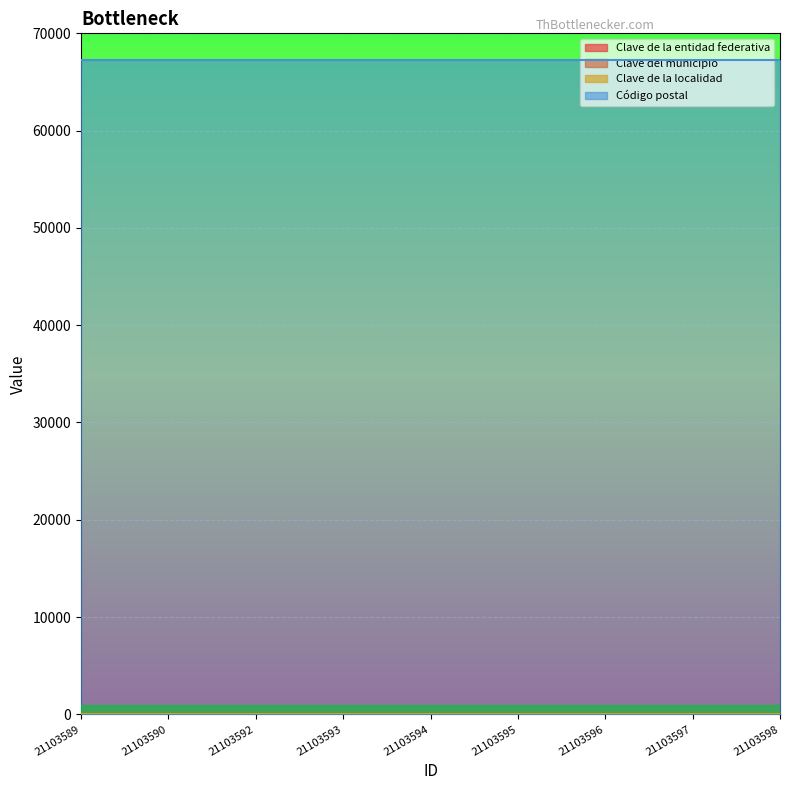

Does the chart display data point markers on the line(s)?

No